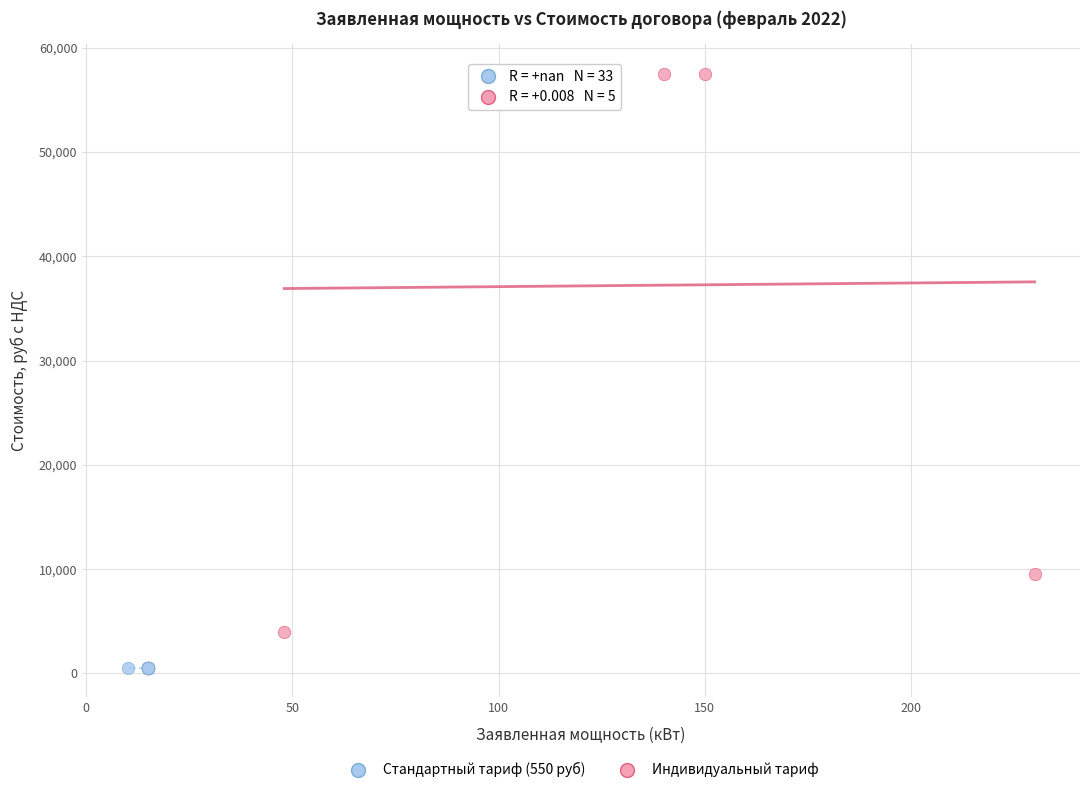

What are all the series names shown in the legend?

Стандартный тариф (550 руб), Индивидуальный тариф